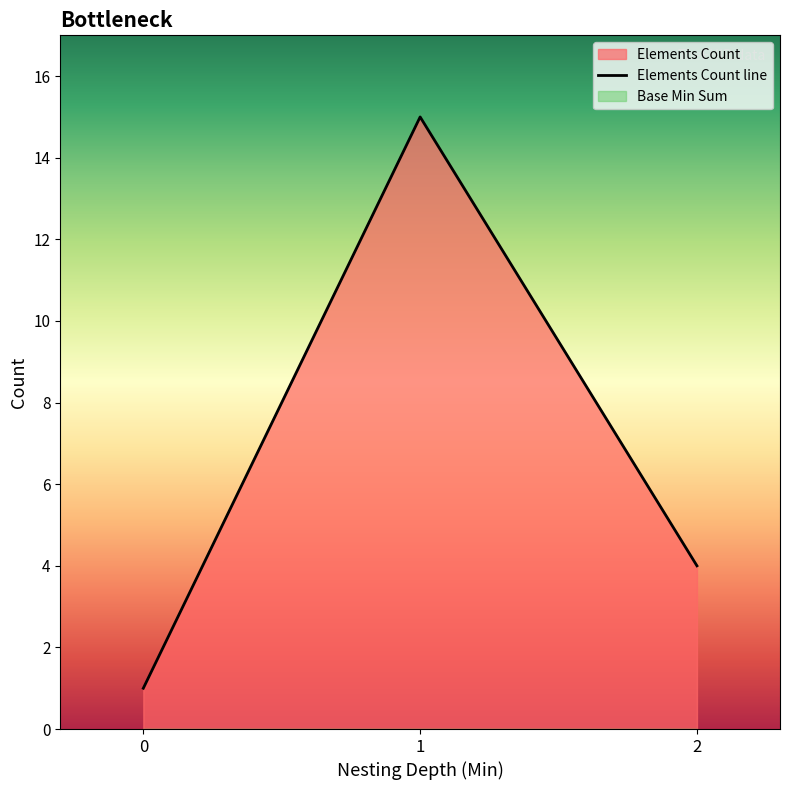

Which has a higher value, 1 or 0?

1